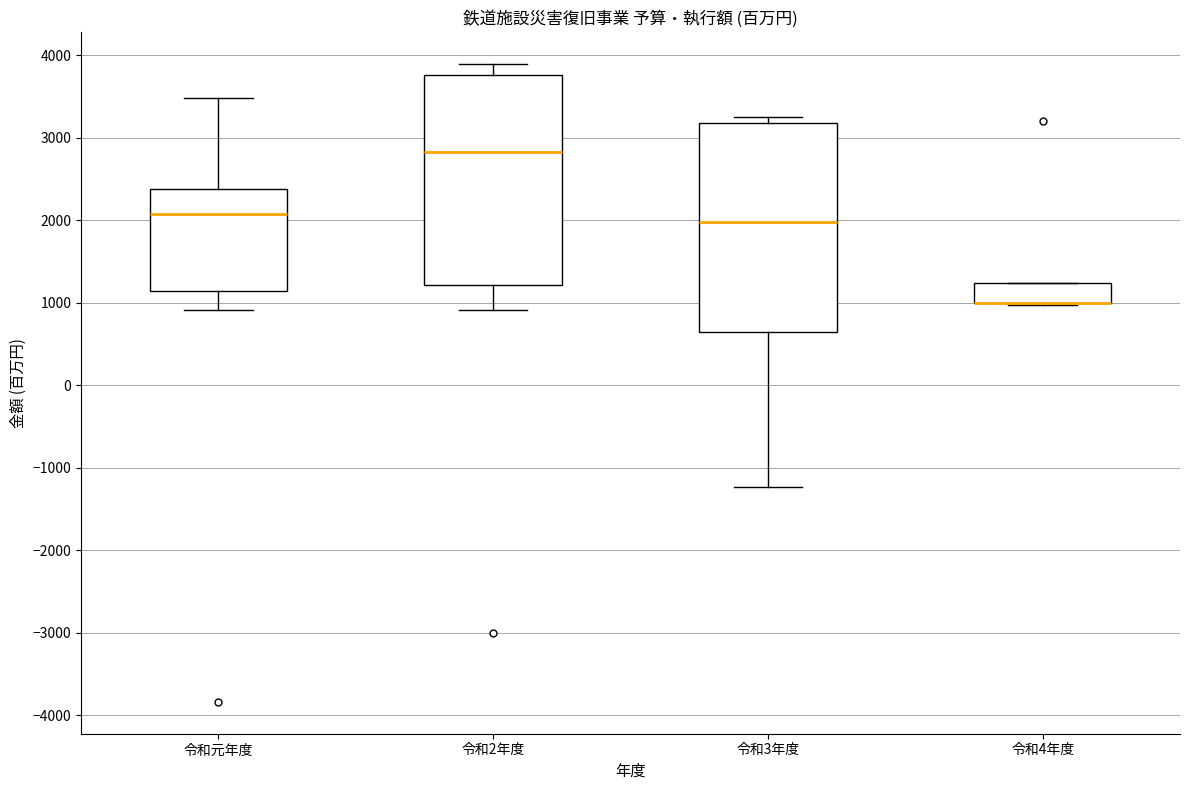

Where does the upper whisker of the box for 令和元年度 end on the y-axis? The values are not printed on the chart, so give them approximately, as read against the axis.

3500